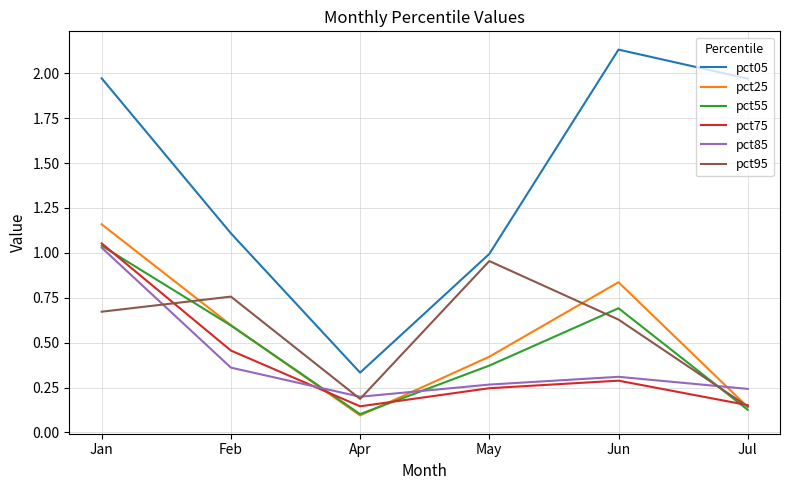

What is the total value across all series at Jun?

4.9